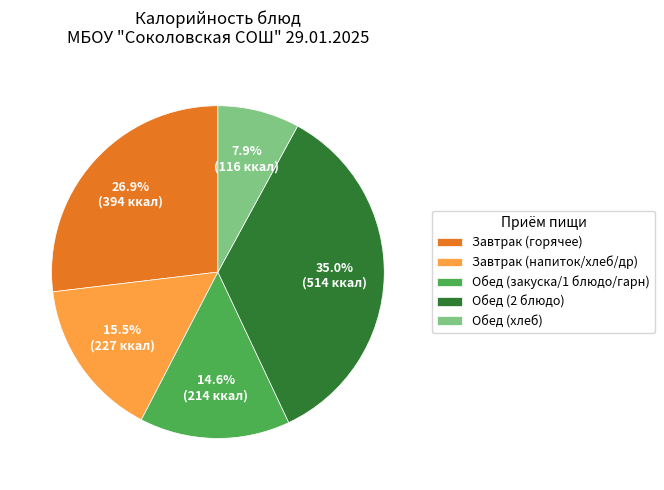

How many segments does this pie chart have?

5